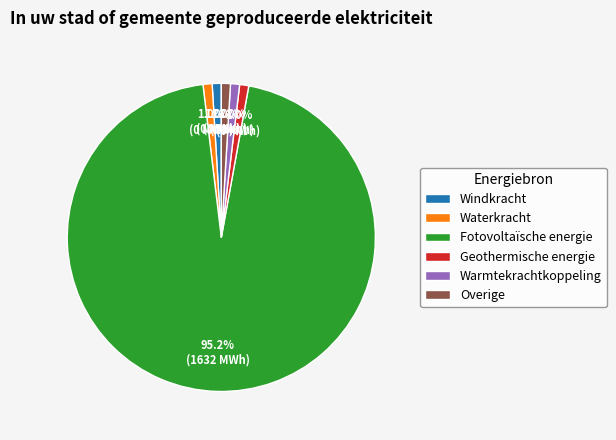

What percentage is NOT represented by Windkracht?

99.0%